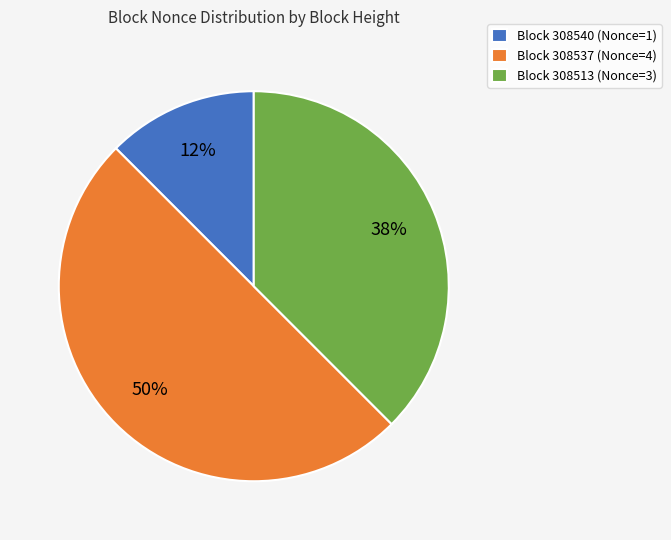

Is Block 308513 (Nonce=3) the majority of the pie?

No